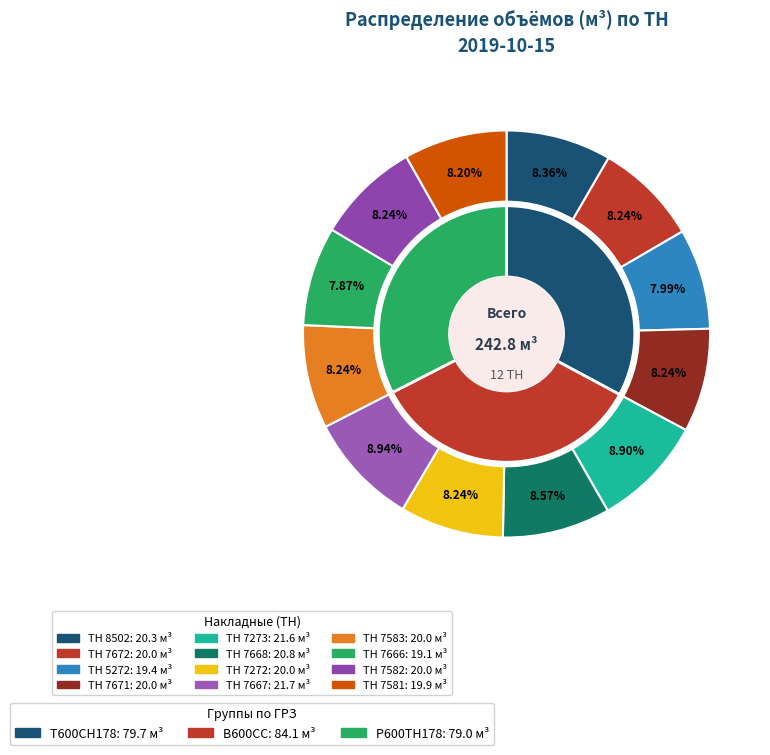

How many slices are in this pie chart?

12